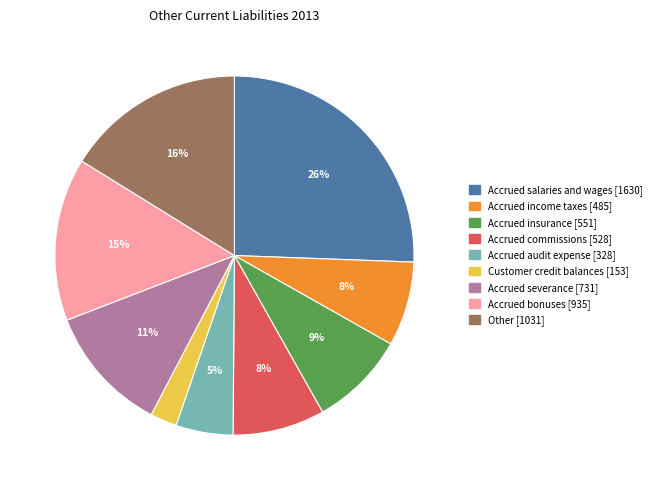

The Customer credit balances slice represents 2% of the pie. True or false?

True